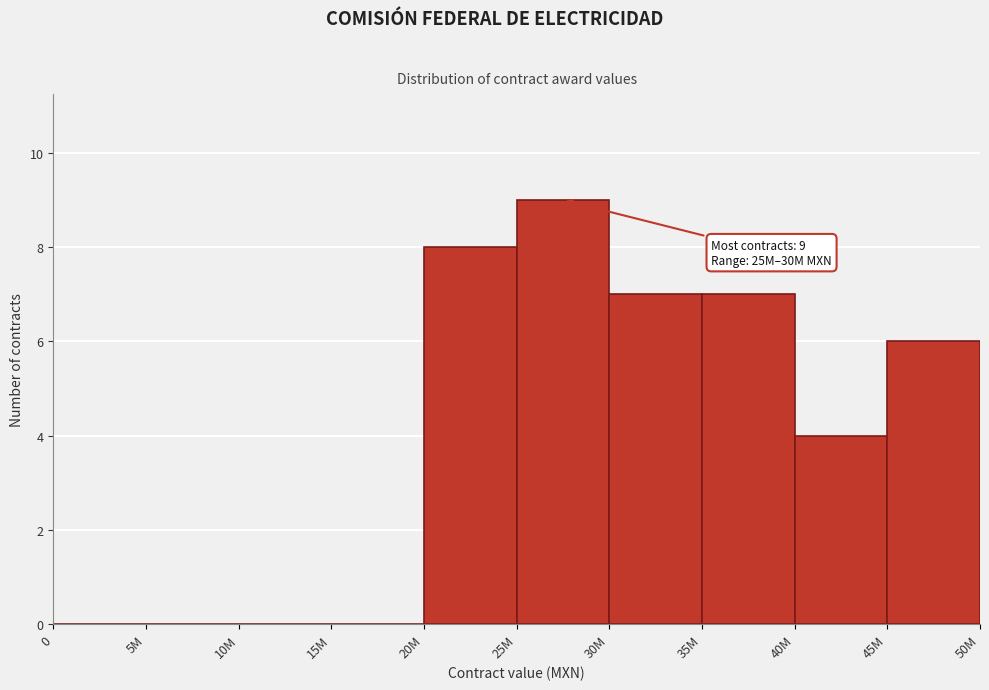

Reading left to right, list all the values displayed in this chart.

0=0	5M=0	10M=0	15M=0	20M=8	25M=9	30M=7	35M=7	40M=4	45M=6